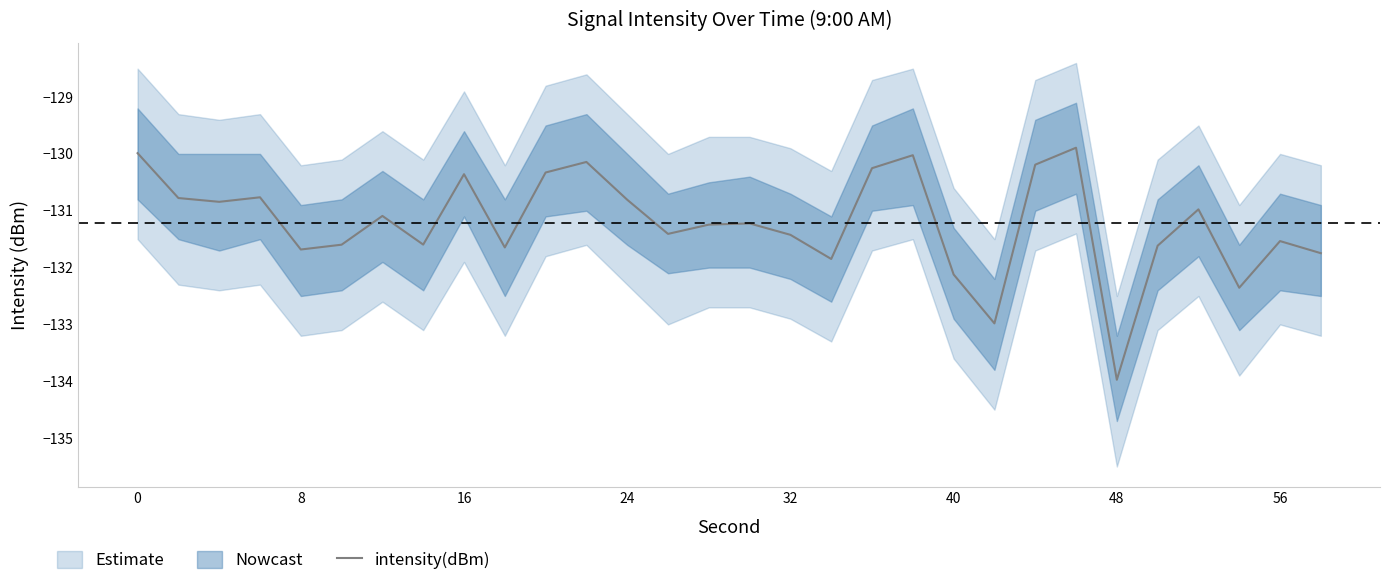

What is the sum of all values?

-3936.4